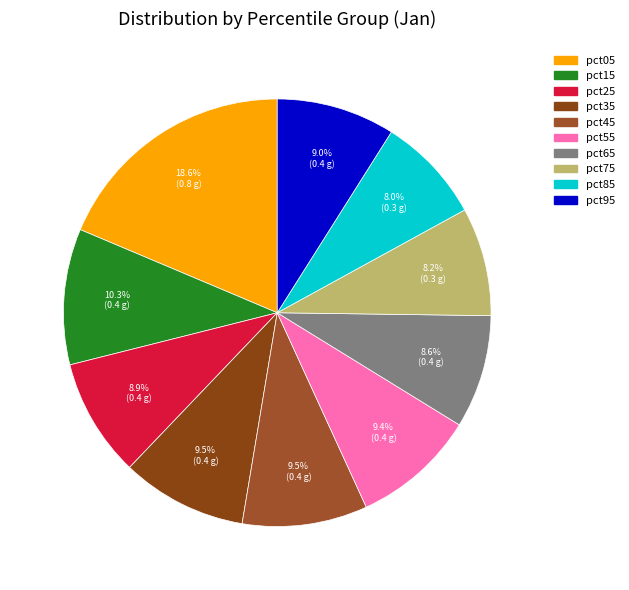

Count the number of slices in the pie.

10